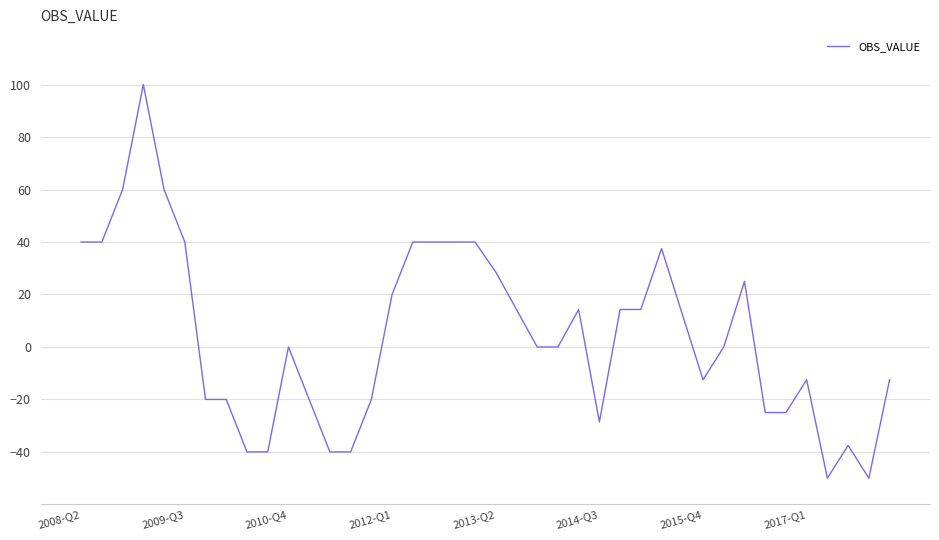

What is the difference between the maximum and minimum values?

150.0